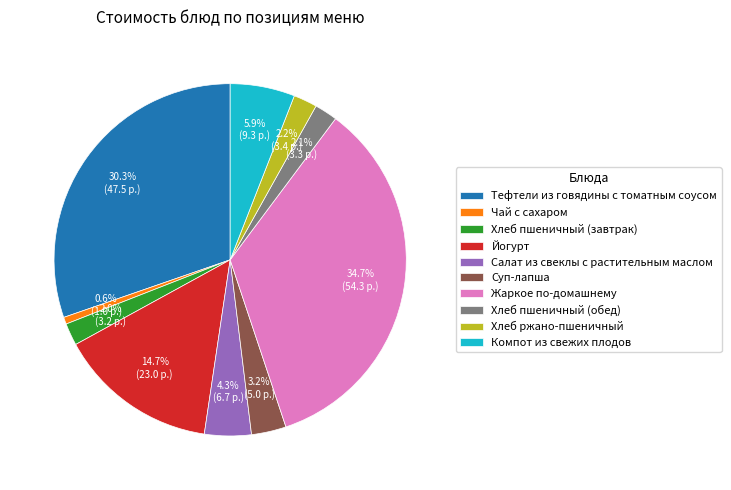

Which slice is the smallest?

Чай с сахаром